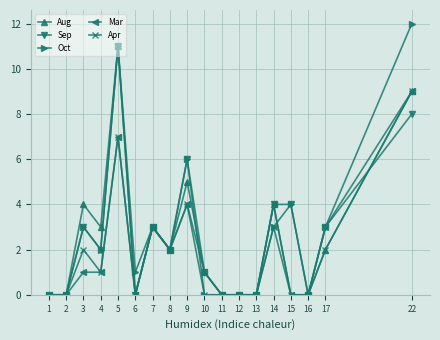

How many lines are shown in the chart?

5